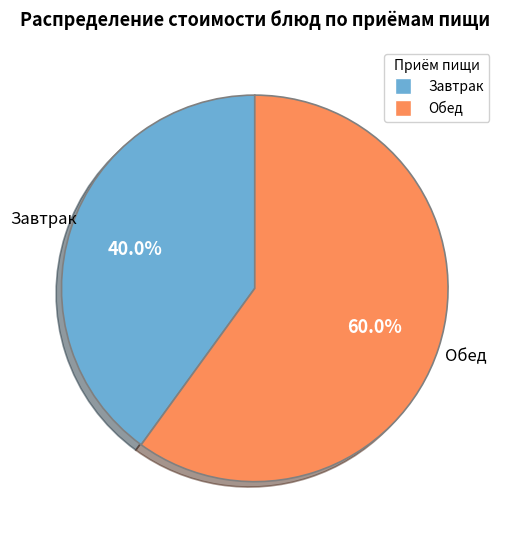

Is there a majority slice in this chart?

Yes